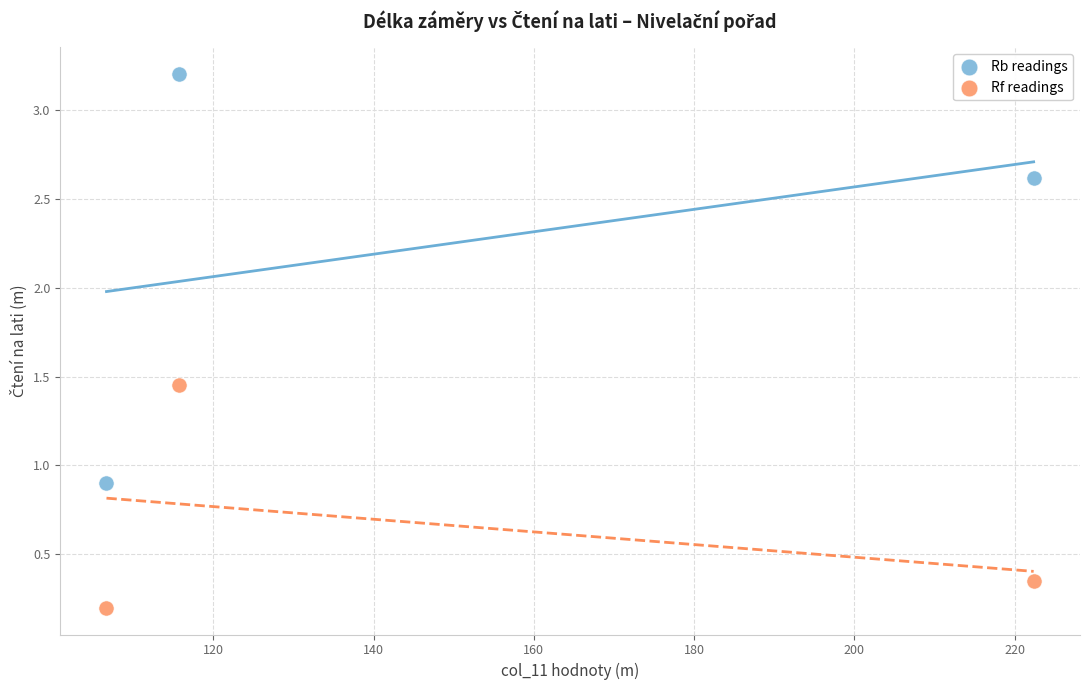

Which series contains the highest Y value?

Rb readings